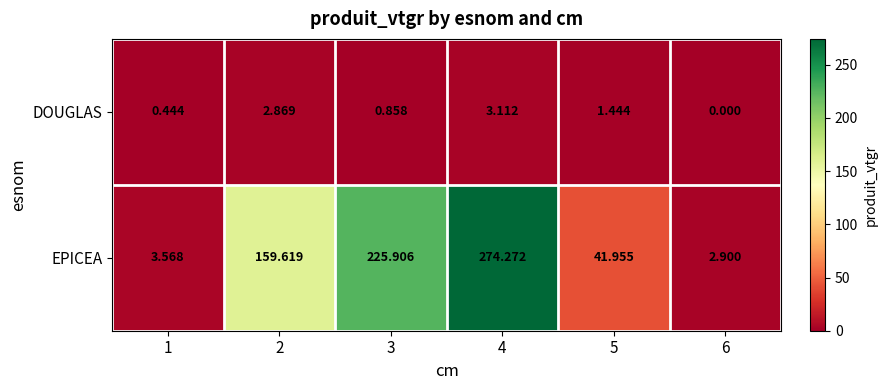

Which label corresponds to the smallest value in the chart?

6